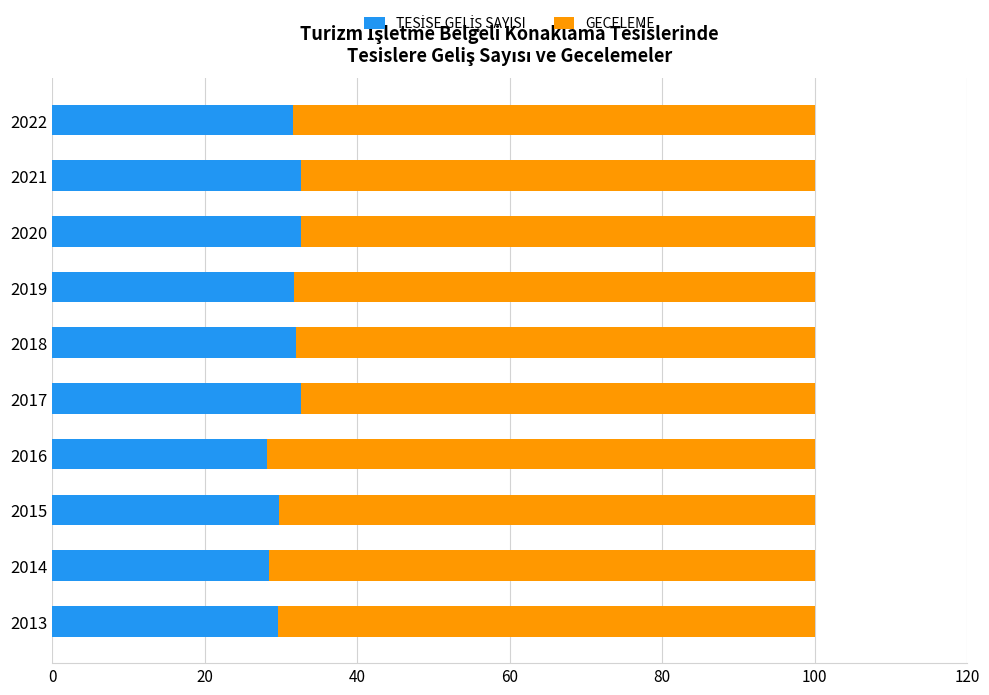

What is the total value across all series at 2021?

100.0